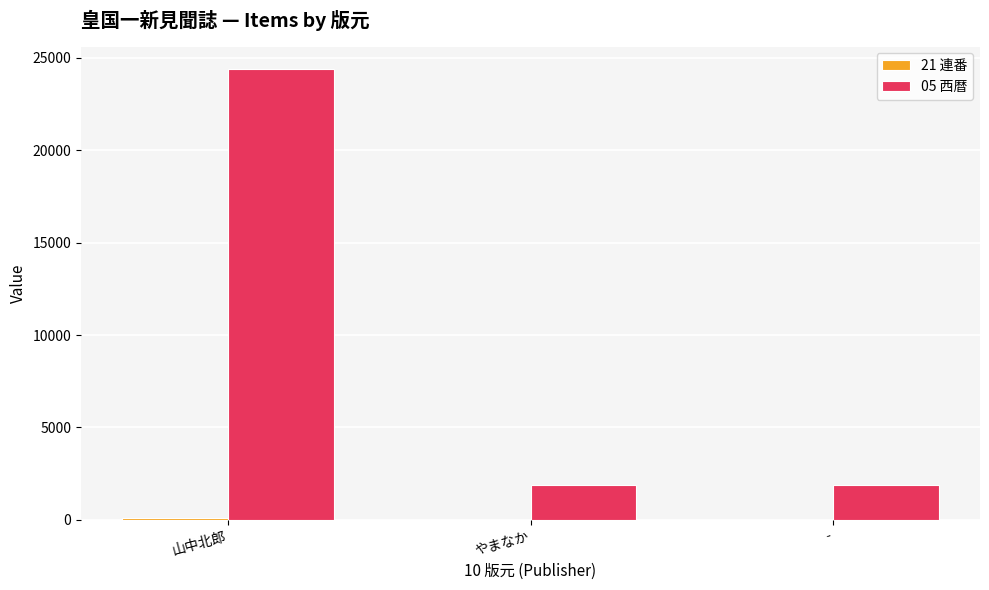

How many categories are shown in the chart?

3